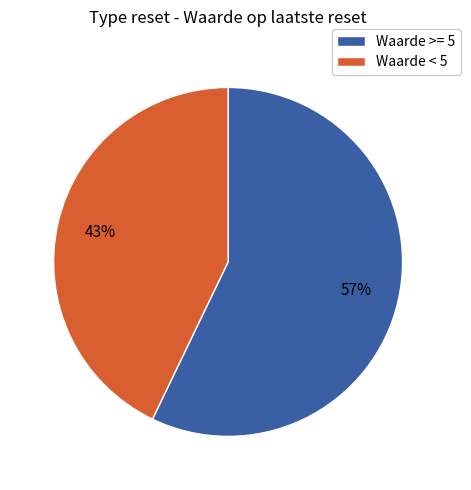

Which slice is the smallest?

Waarde < 5